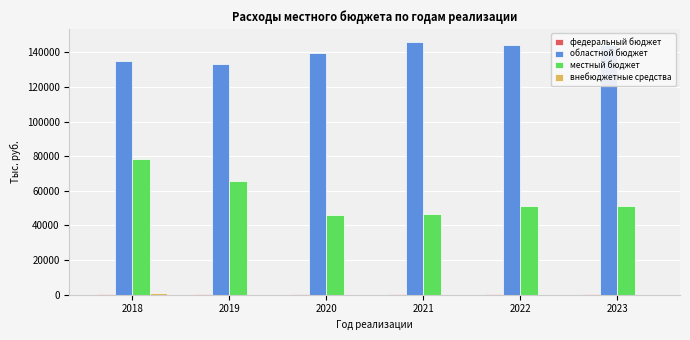

What is the greatest value displayed?

146075.1